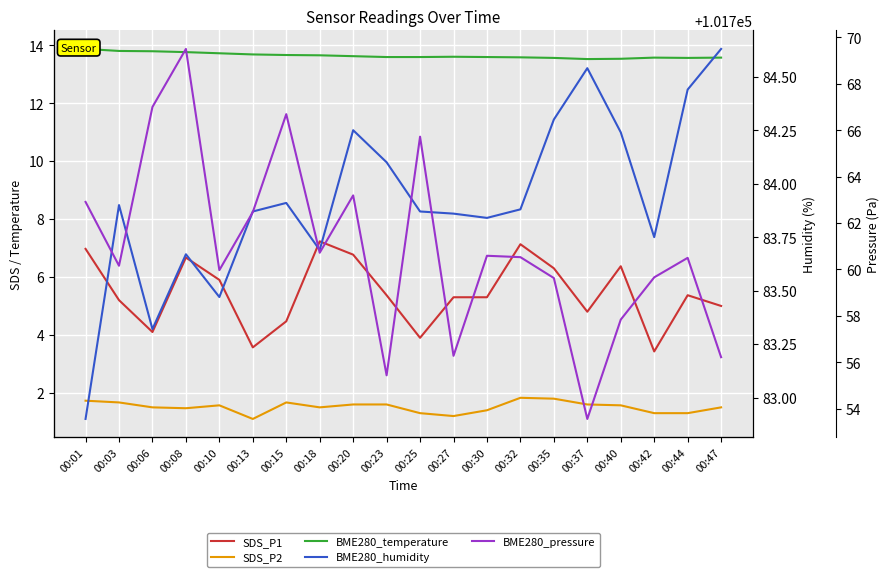

Which series changed the most between 00:13 and 00:23?

BME280_pressure